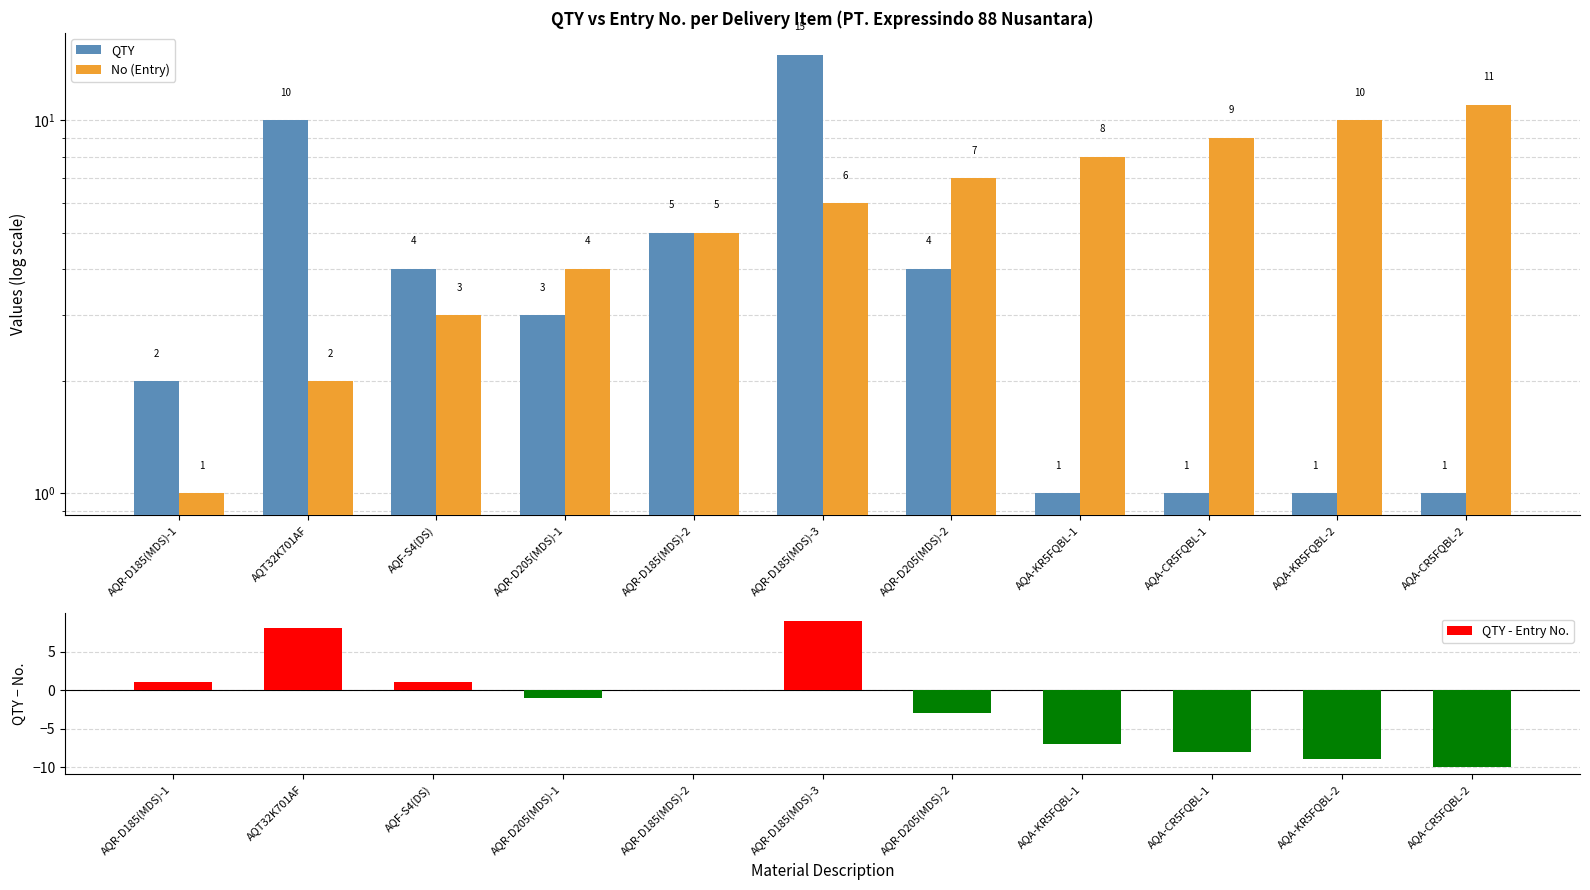

What is the value of the No (Entry) bar at the 9th from the left?

9